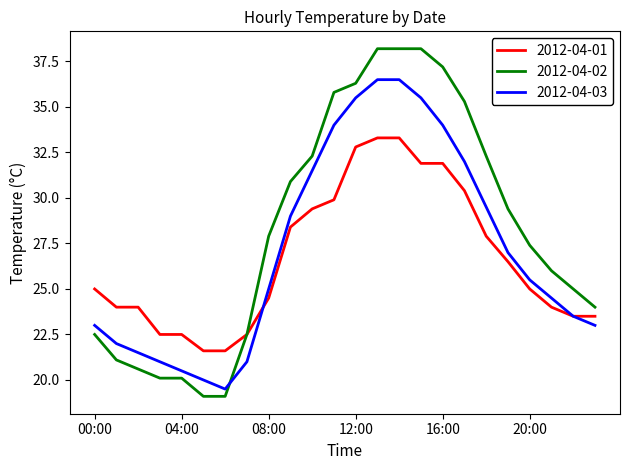

What is the difference between the second highest and second lowest values in the 2012-04-03 series?

16.5